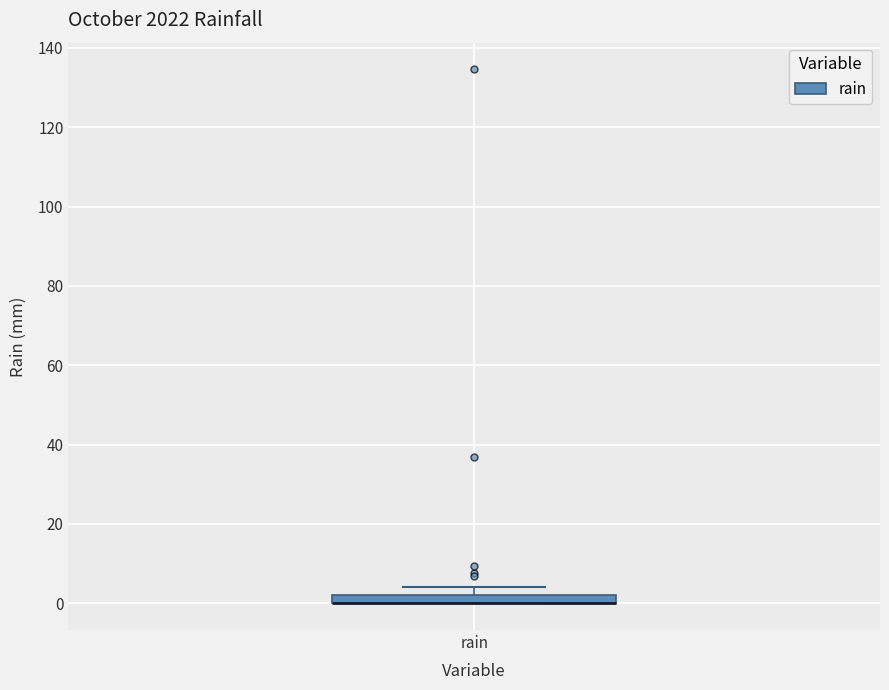

Where is the upper edge of the box for rain on the y-axis? The values are not printed on the chart, so give them approximately, as read against the axis.

2